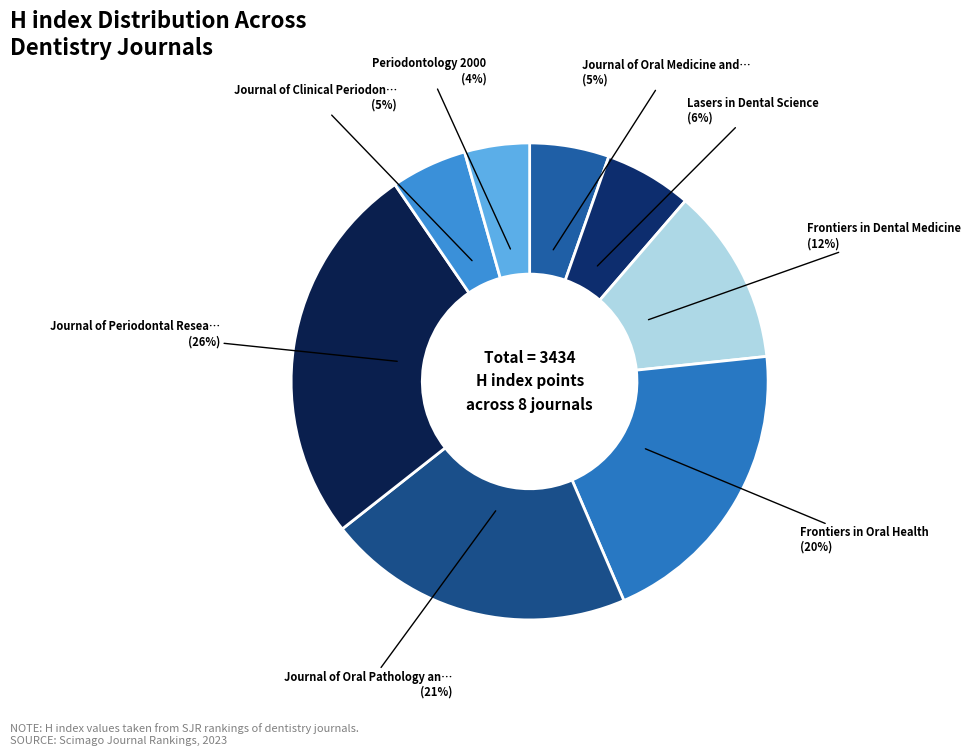

How many slices are in this pie chart?

8